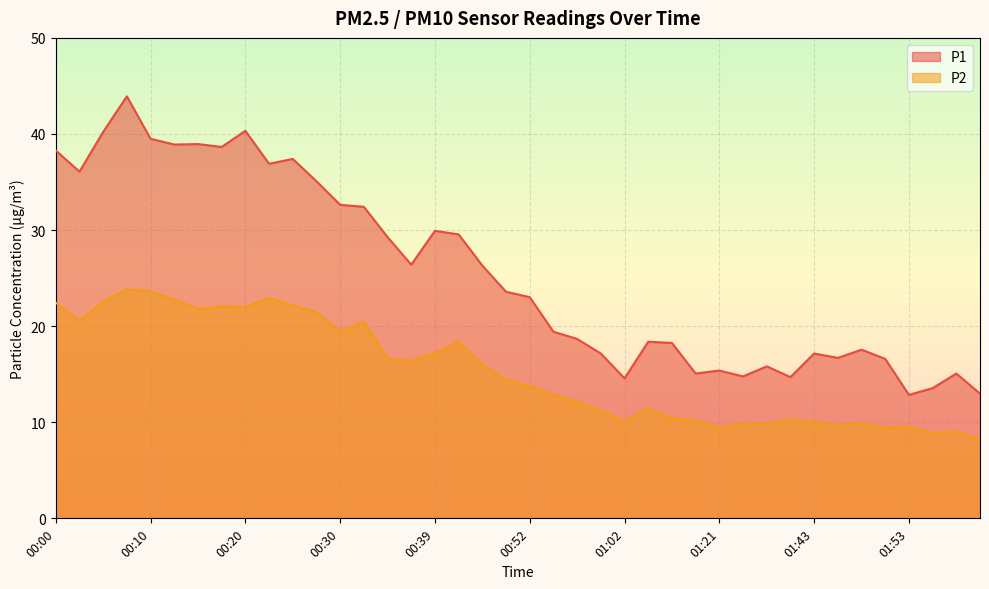

Where is the first local minimum for P2?

00:03